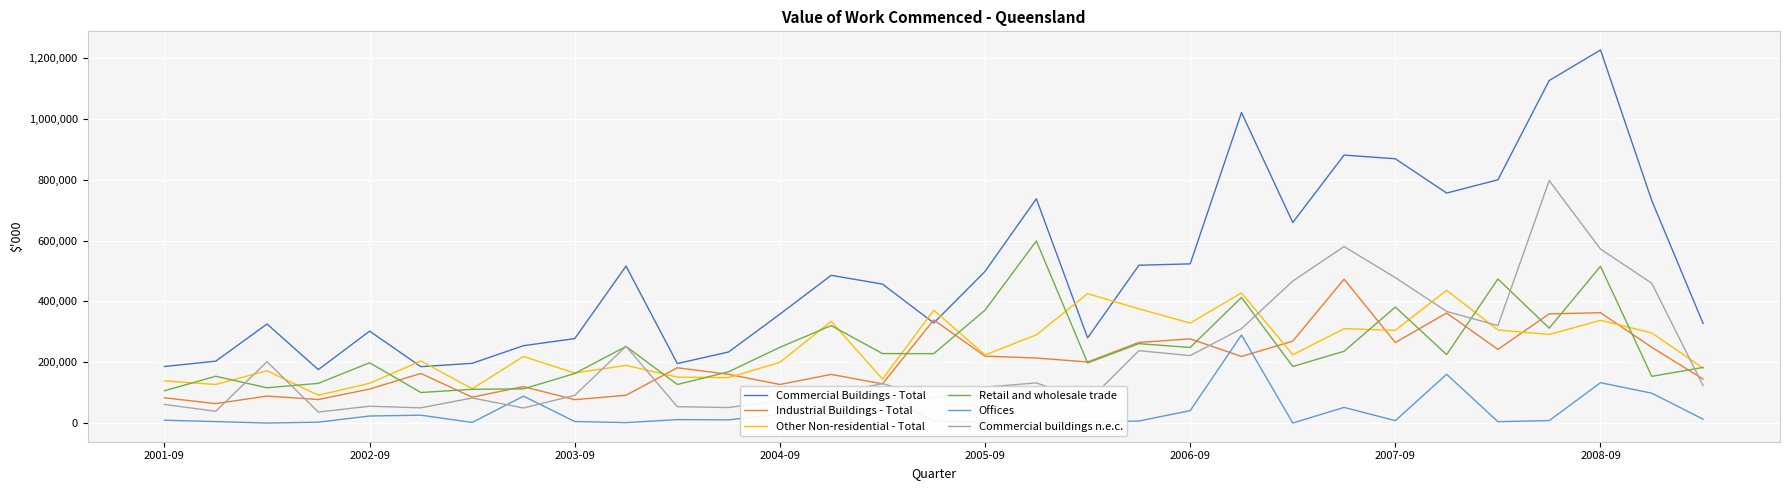

True or false: Commercial buildings n.e.c. and Offices intersect in this chart.

True